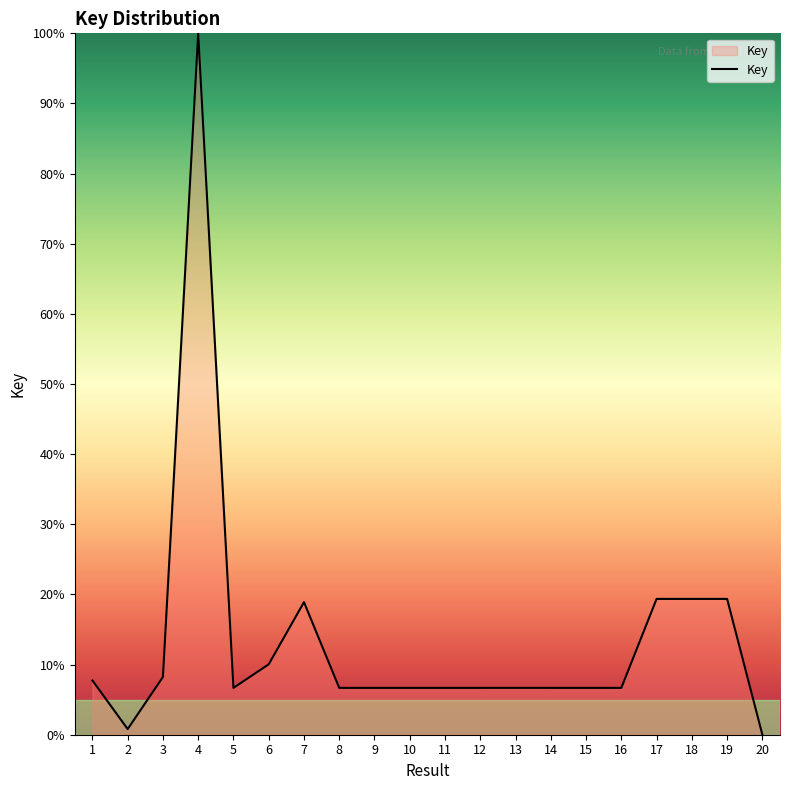

Count the number of values greater than 6.

18